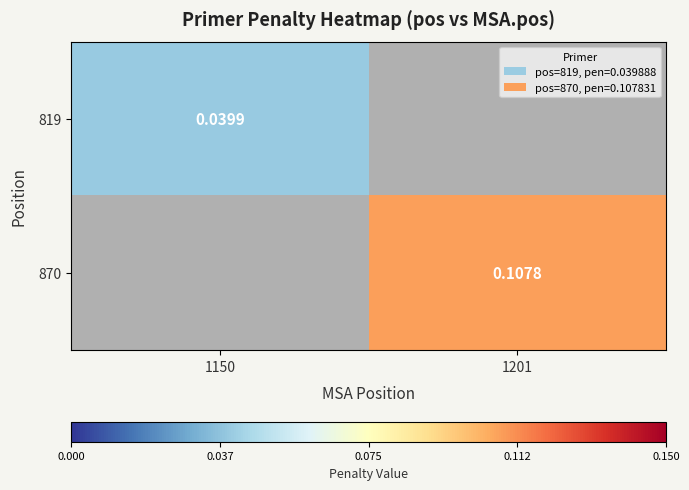

How many values in 870 are above zero?

1